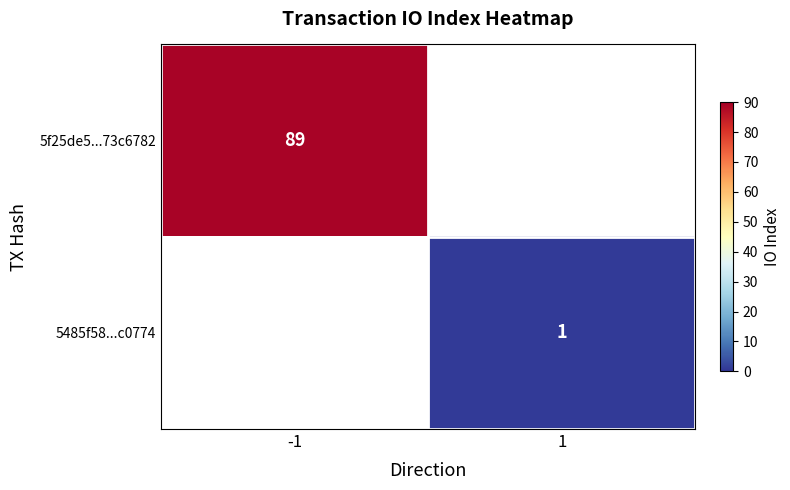

True or false: 5485f58...c0774 has a value of 1.5 at 1.

False